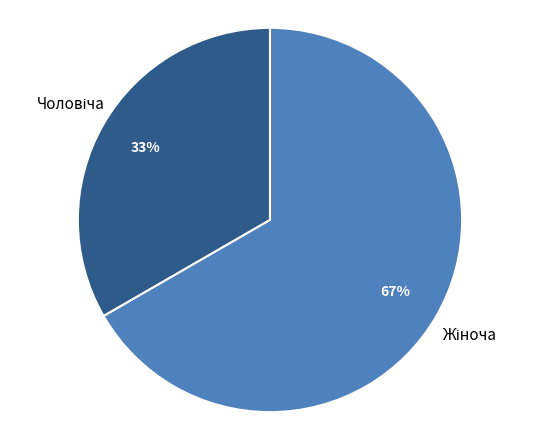

Is there any slice that represents more than half of the pie?

Yes